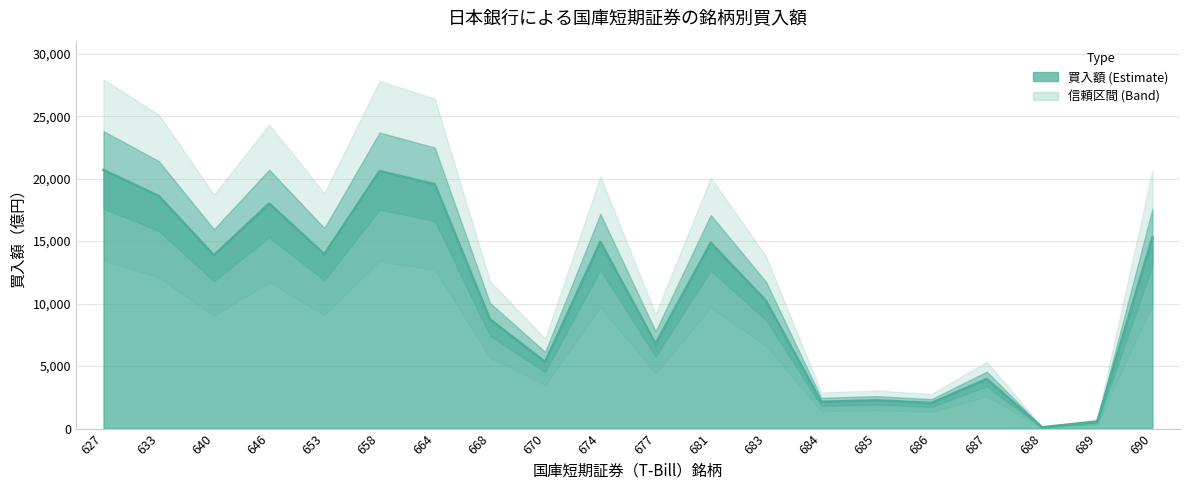

List the labels in order of value, smallest first.

688, 689, 686, 684, 685, 687, 670, 677, 668, 683, 640, 653, 681, 674, 690, 646, 633, 664, 658, 627